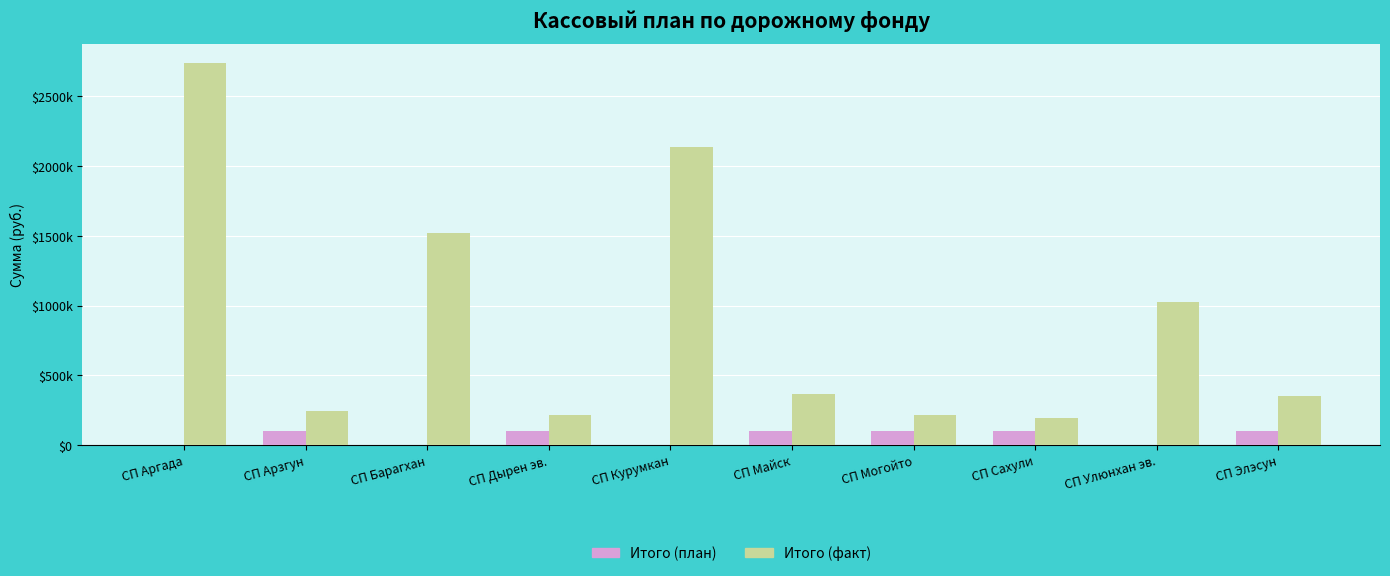

What value does the Итого (план) series have at СП Арзгун?

99000